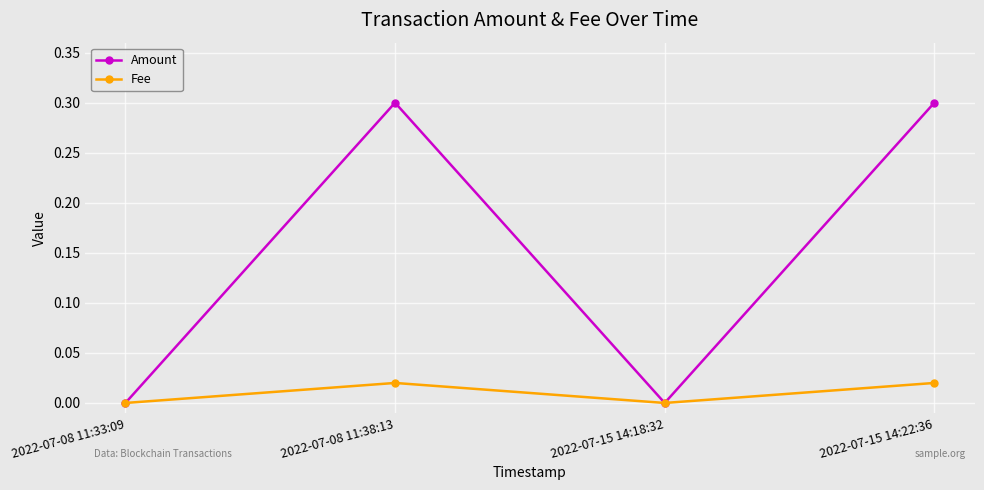

How many distinct data groups are displayed?

2